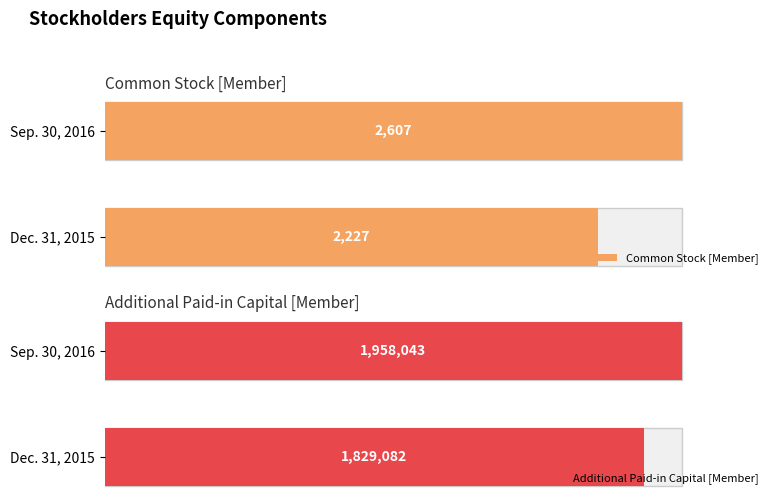

How many categories are shown in the chart?

2